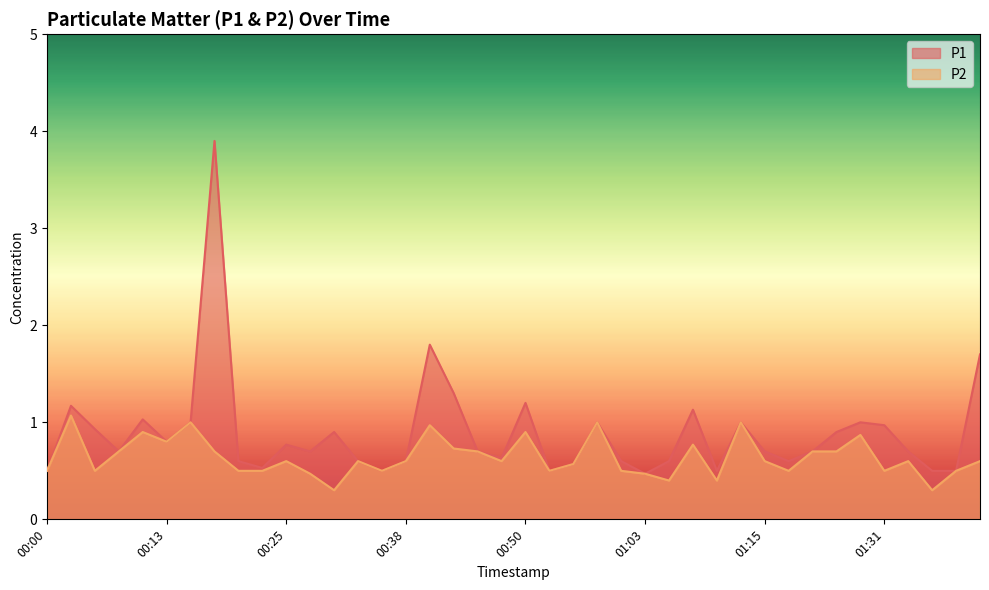

What is the average value of the P2 series?

0.6